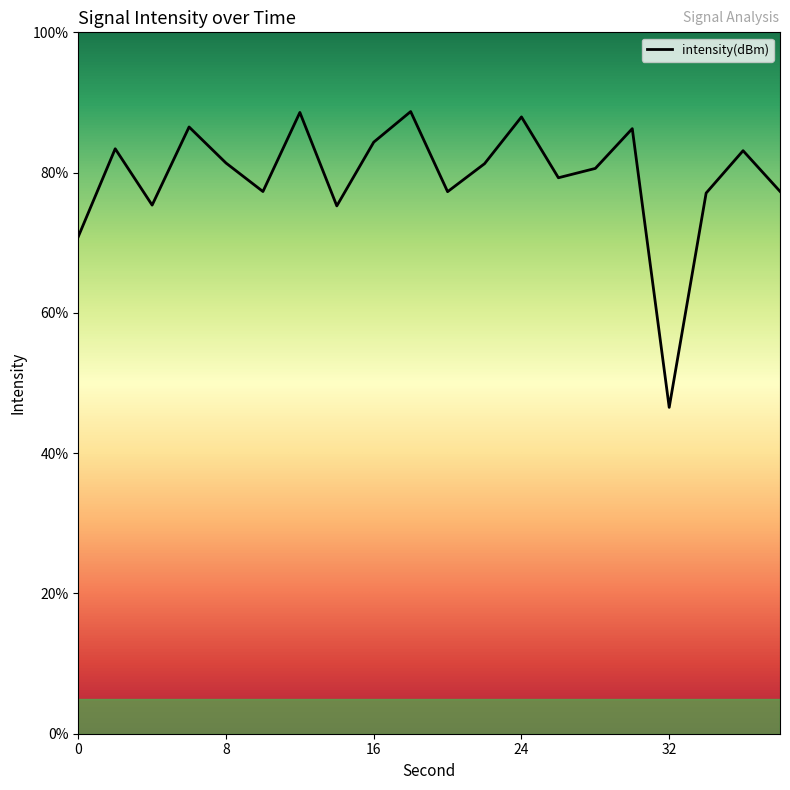

How many interior local valleys (lower than both neighbors) does the data have?

6